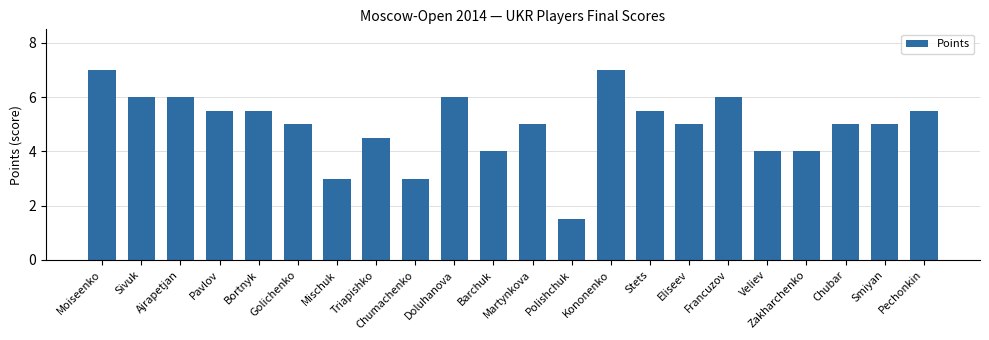

What is the label of the 19th bar from the left?

Zakharchenko